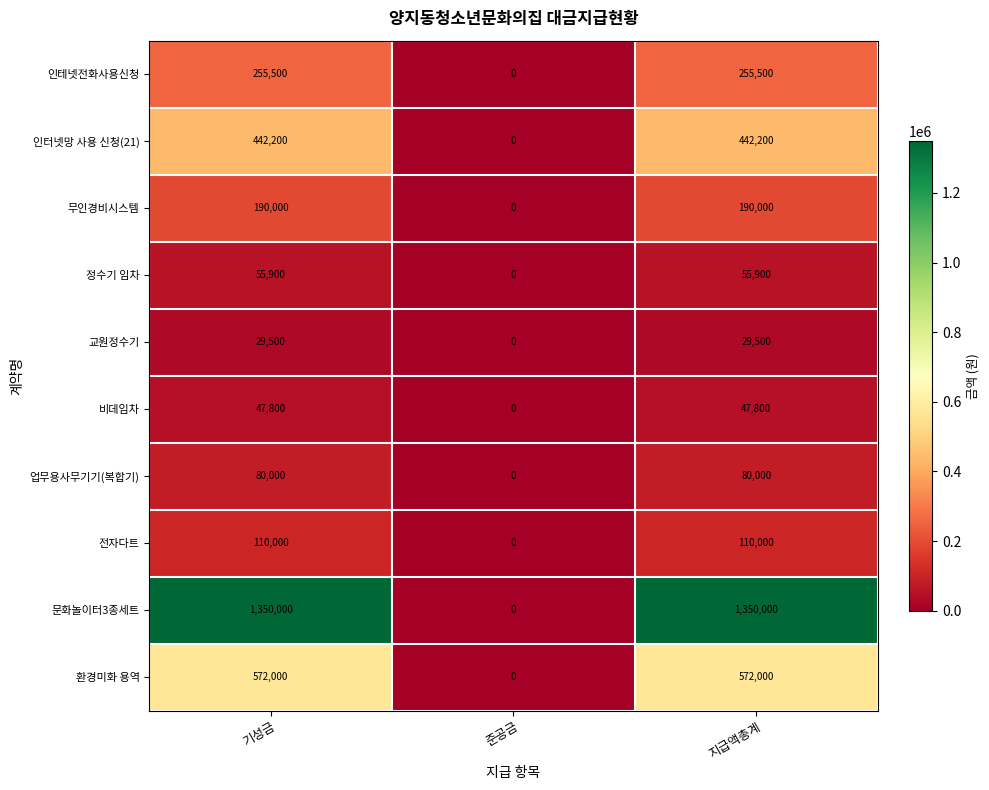

Reading left to right, what are all the values shown in this chart?

인테넷전화사용신청: 255500	0	255500
인터넷망 사용 신청(21): 442200	0	442200
무인경비시스템: 190000	0	190000
정수기 임차: 55900	0	55900
교원정수기: 29500	0	29500
비데임차: 47800	0	47800
업무용사무기기(복합기): 80000	0	80000
전자다트: 110000	0	110000
문화놀이터3종세트: 1350000	0	1350000
환경미화 용역: 572000	0	572000